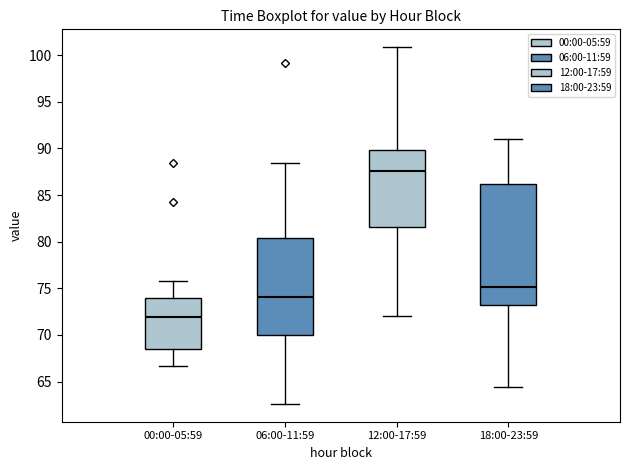

Reading left to right, read every box against the y-axis: the position of its median line, the range the box covers, and the ends of its whiskers. The values are not printed on the chart, so give them approximately, as read against the axis.

00:00-05:59: median 72.0, box 68.5 to 74.0, whiskers 66.5 to 76.0
06:00-11:59: median 74.0, box 70.0 to 80.5, whiskers 62.5 to 88.5
12:00-17:59: median 87.5, box 81.5 to 90.0, whiskers 72.0 to 101.0
18:00-23:59: median 75.0, box 73.0 to 86.0, whiskers 64.5 to 91.0